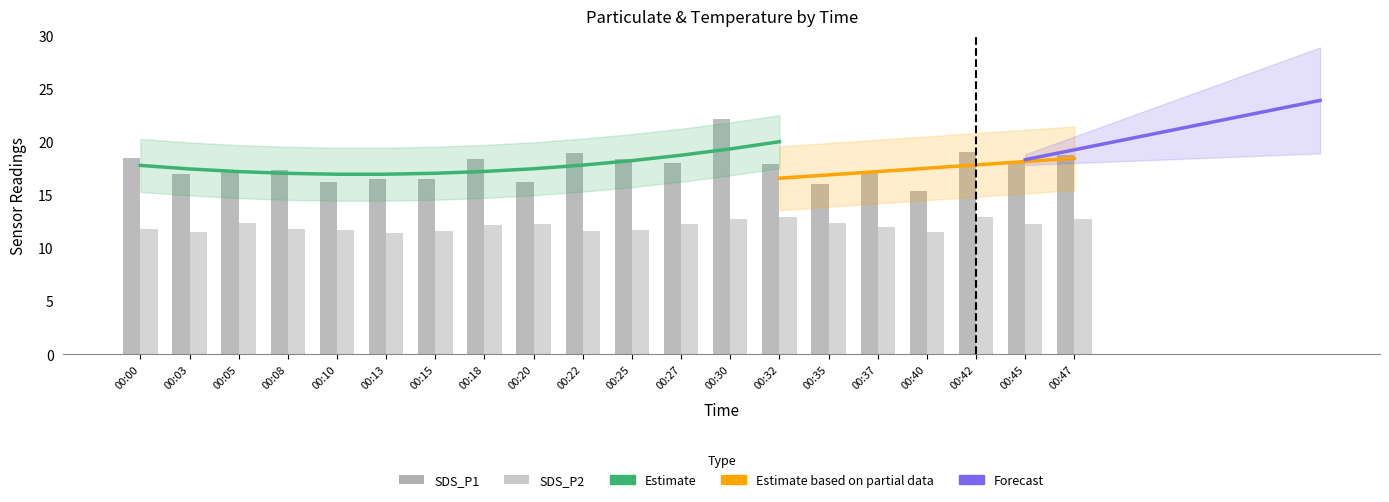

What is the difference between the maximum and second lowest values in the SDS_P2 series?

1.5